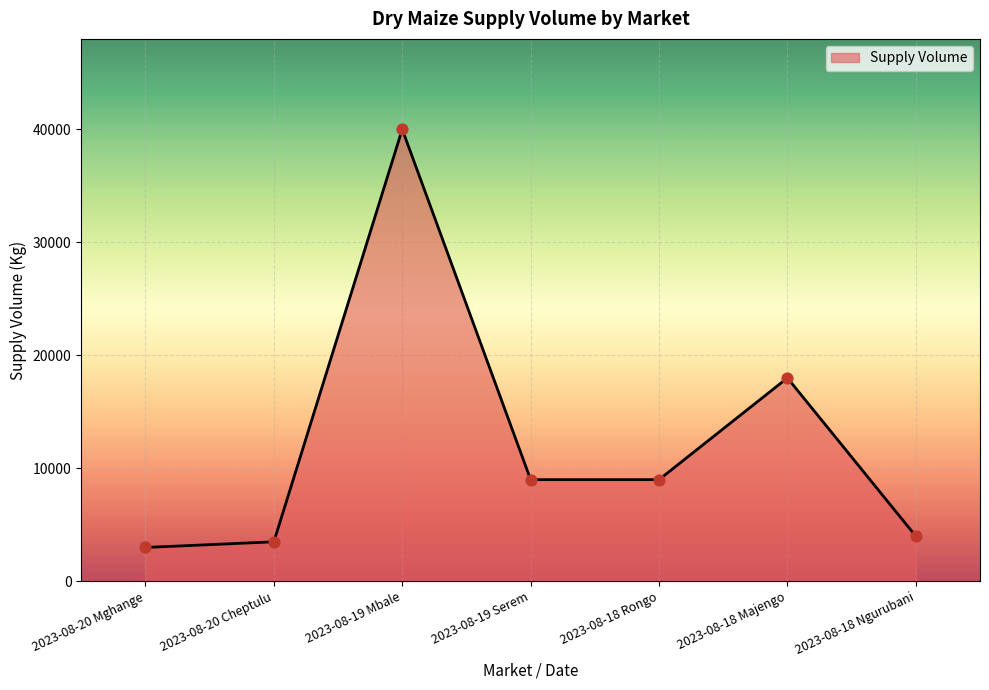

Which has a higher value, 2023-08-18 Majengo or 2023-08-19 Serem?

2023-08-18 Majengo